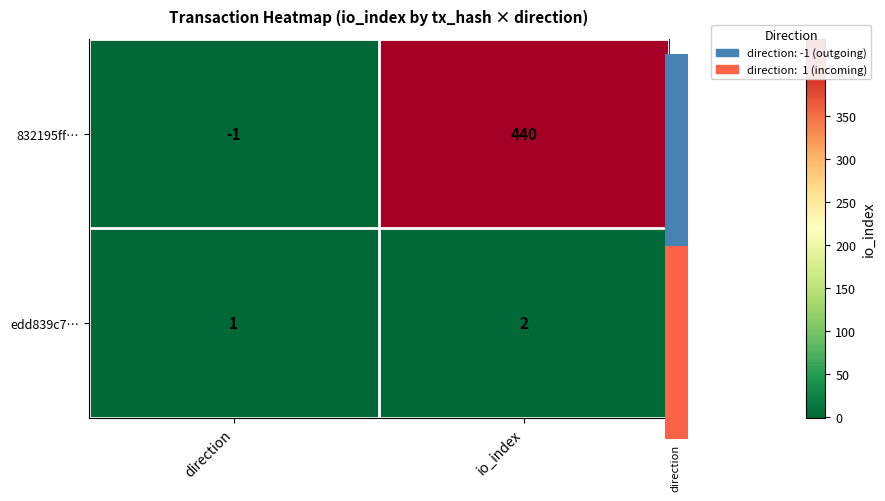

The 832195ff… series shows 440 at io_index. True or false?

True